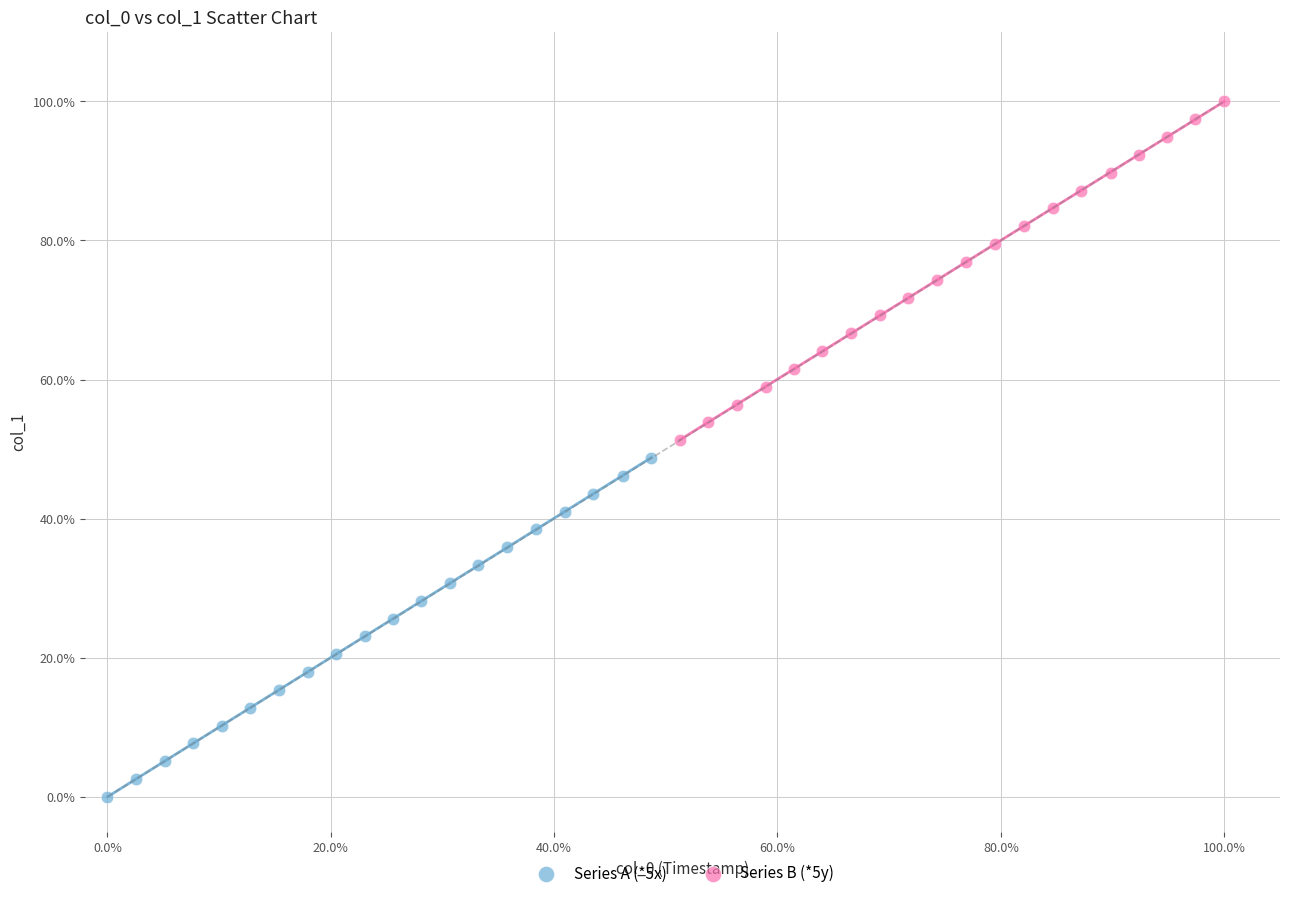

Which series reaches the minimum Y coordinate?

Series A (*5x)